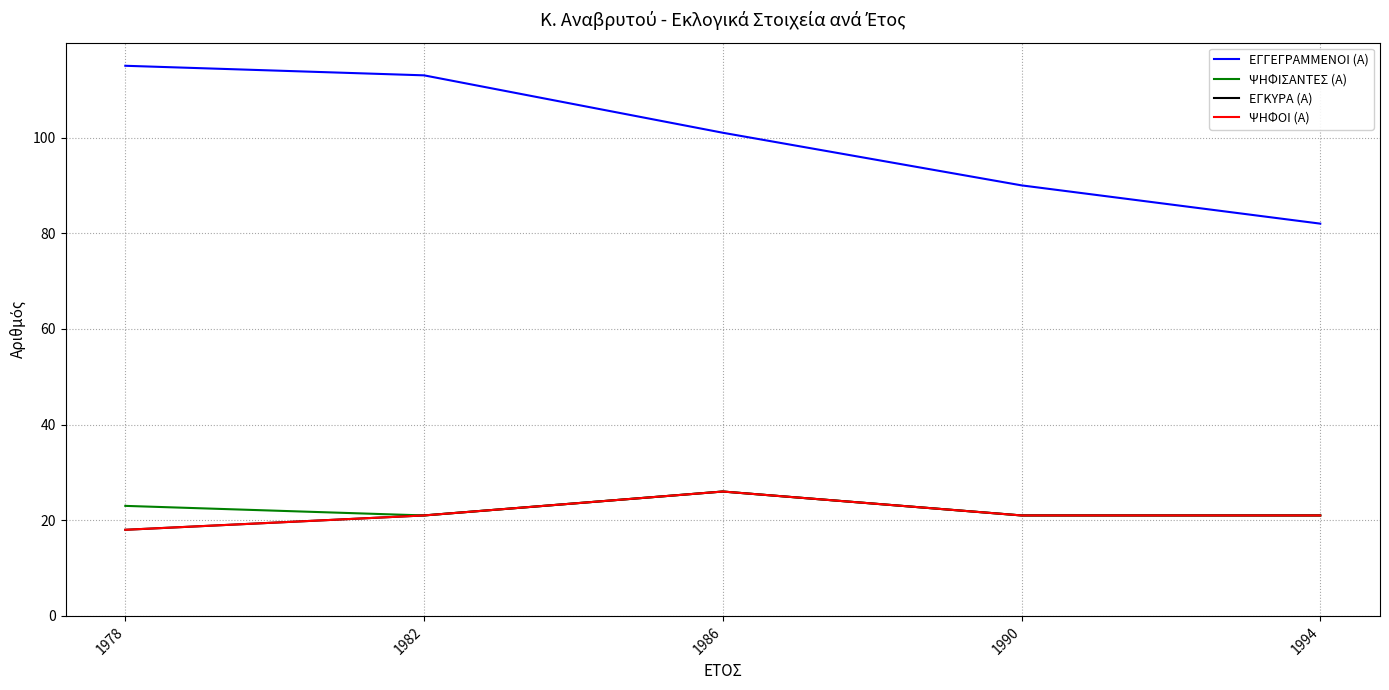

Does the chart display data point markers on the line(s)?

No